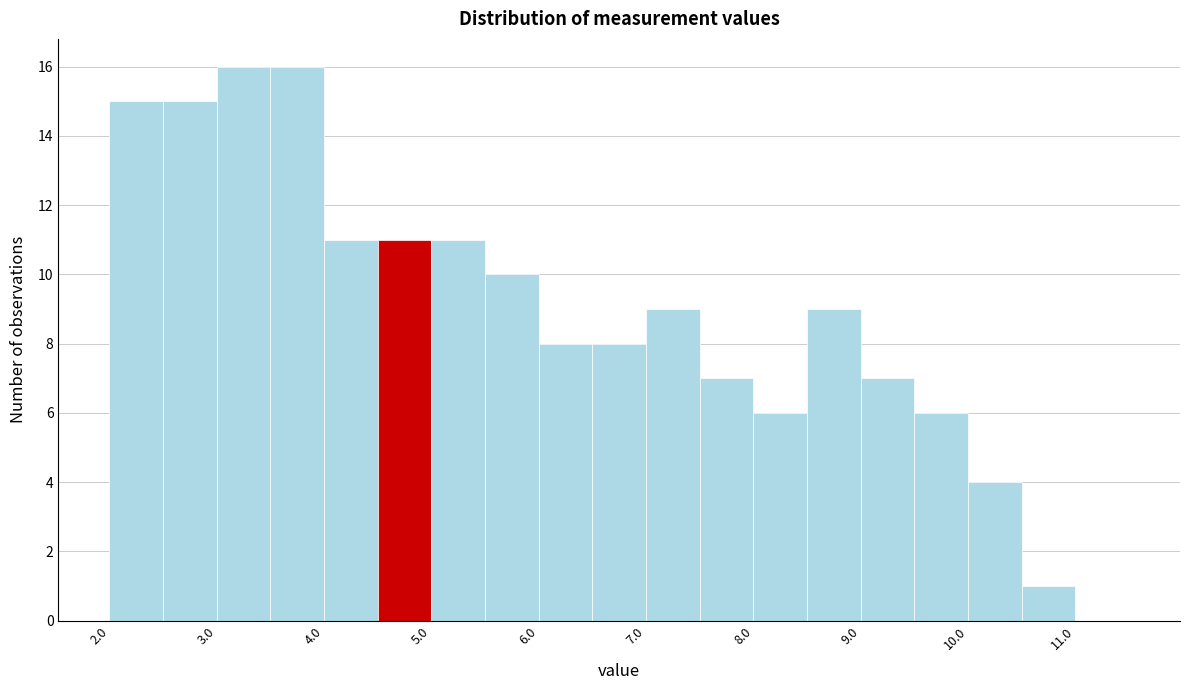

Reading left to right, transcribe this chart: for each bar, give the range it covers on the x-axis and its height. Neither the bar edges nor the heights are printed on the chart, so give them approximately, as read against the axes.

2.03 to 2.53: 15
2.53 to 3.03: 15
3.03 to 3.53: 16
3.53 to 4.03: 16
4.03 to 4.53: 11
4.53 to 5.03: 11
5.03 to 5.53: 11
5.53 to 6.03: 10
6.03 to 6.53: 8
6.53 to 7.03: 8
7.03 to 7.53: 9
7.53 to 8.03: 7
8.03 to 8.53: 6
8.53 to 9.03: 9
9.03 to 9.53: 7
9.53 to 10.03: 6
10.03 to 10.53: 4
10.53 to 11.03: 1
11.03 to 11.53: 0